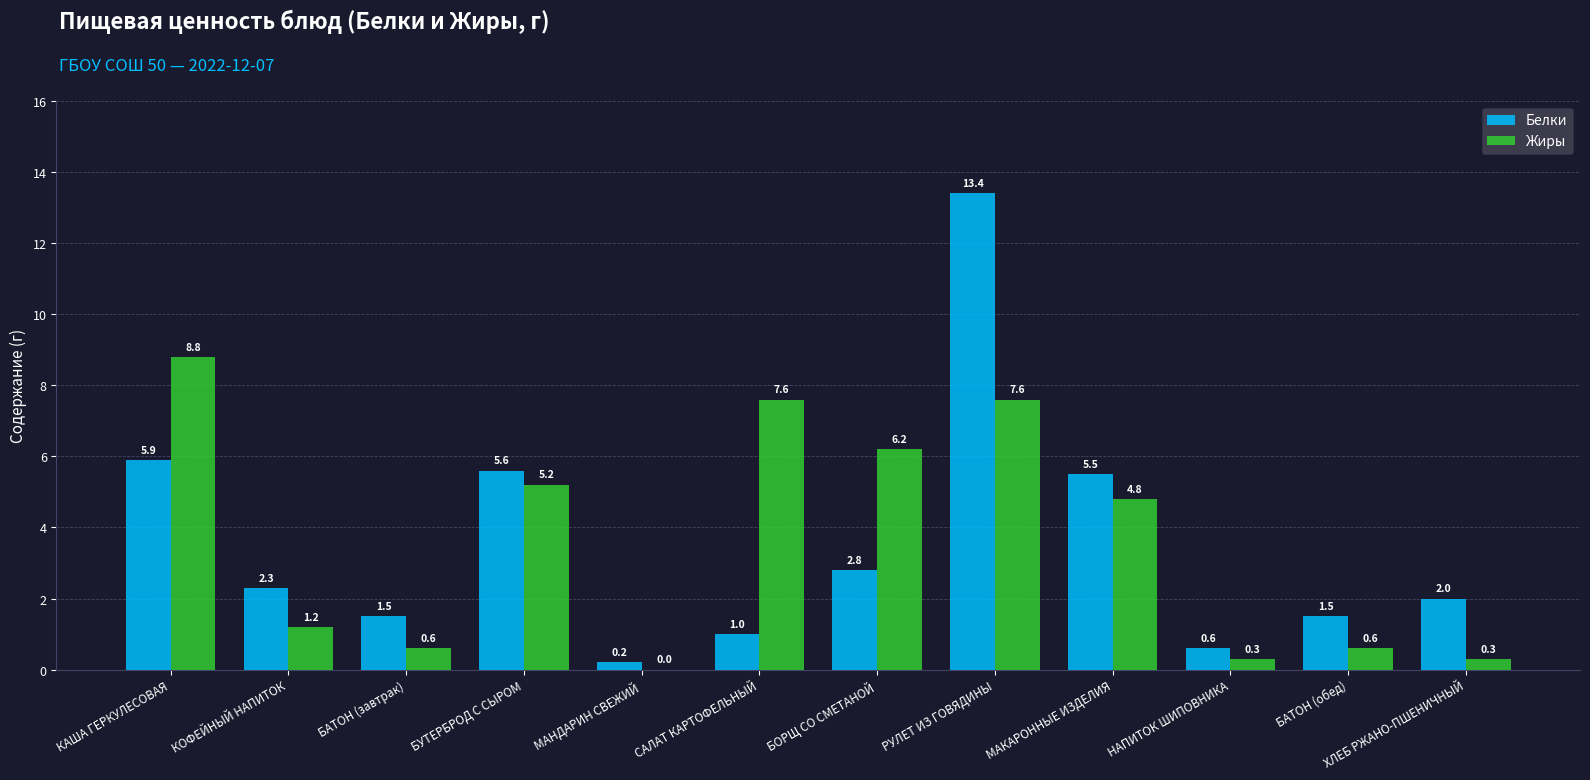

What is the total value across all series at БАТОН (обед)?

2.1